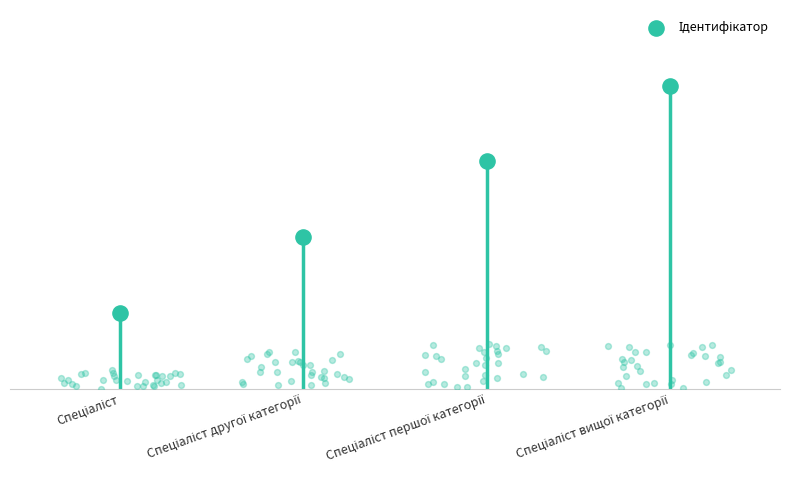

Between Спеціаліст and Спеціаліст вищої категорії, which is larger?

Спеціаліст вищої категорії